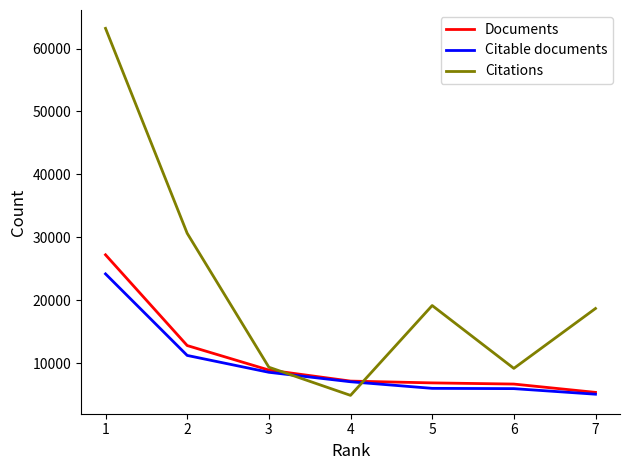

Does the chart display data point markers on the line(s)?

No